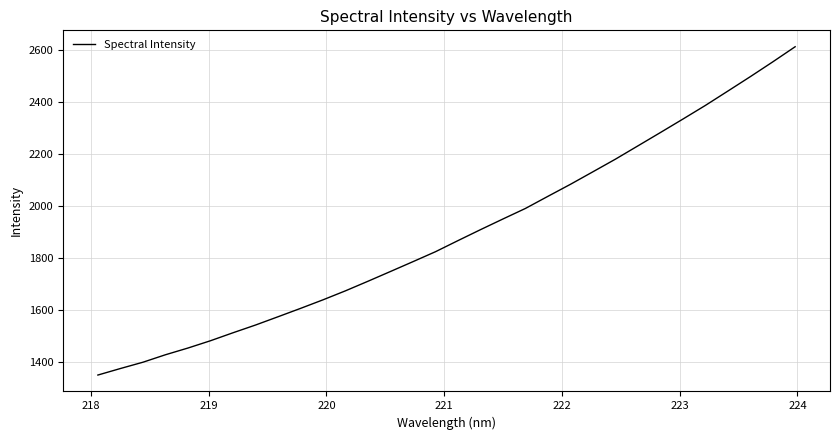

What is the difference between the maximum and minimum values?

1261.1